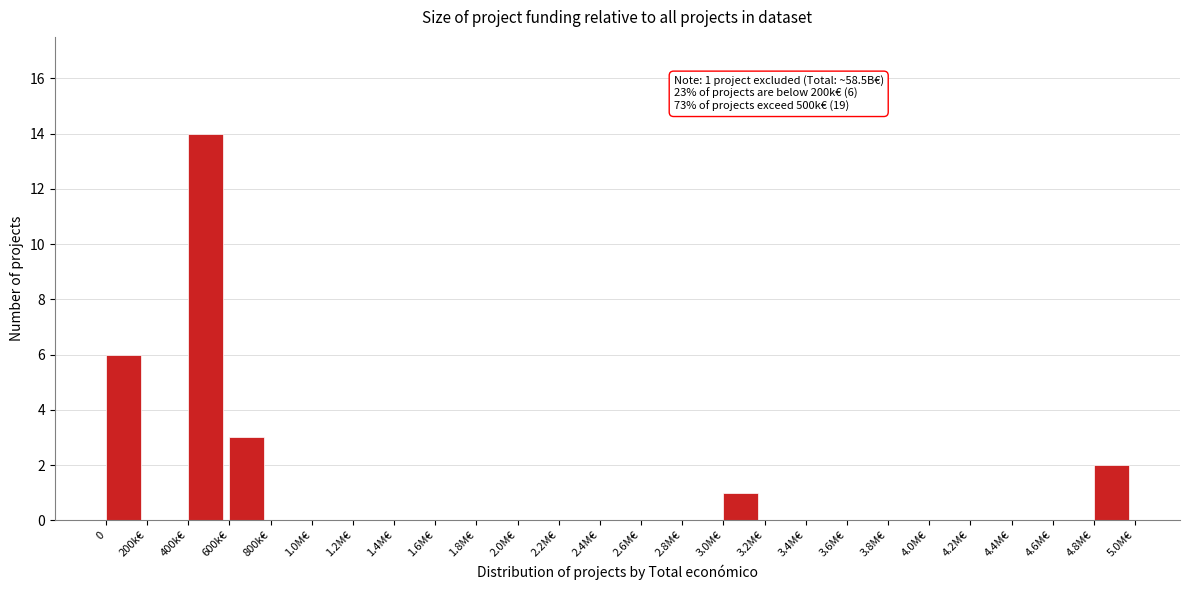

Reading right to left, what are all the values shown in this chart?

4.8M€=2	4.6M€=0	4.4M€=0	4.2M€=0	4.0M€=0	3.8M€=0	3.6M€=0	3.4M€=0	3.2M€=0	3.0M€=1	2.8M€=0	2.6M€=0	2.4M€=0	2.2M€=0	2.0M€=0	1.8M€=0	1.6M€=0	1.4M€=0	1.2M€=0	1.0M€=0	800k€=0	600k€=3	400k€=14	200k€=0	0=6